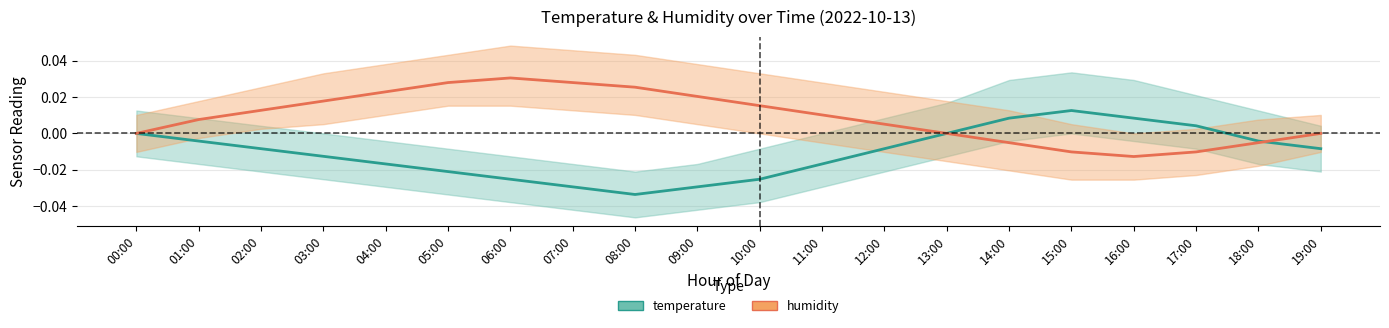

True or false: temperature has a value of 0.0 at 15:00.

False